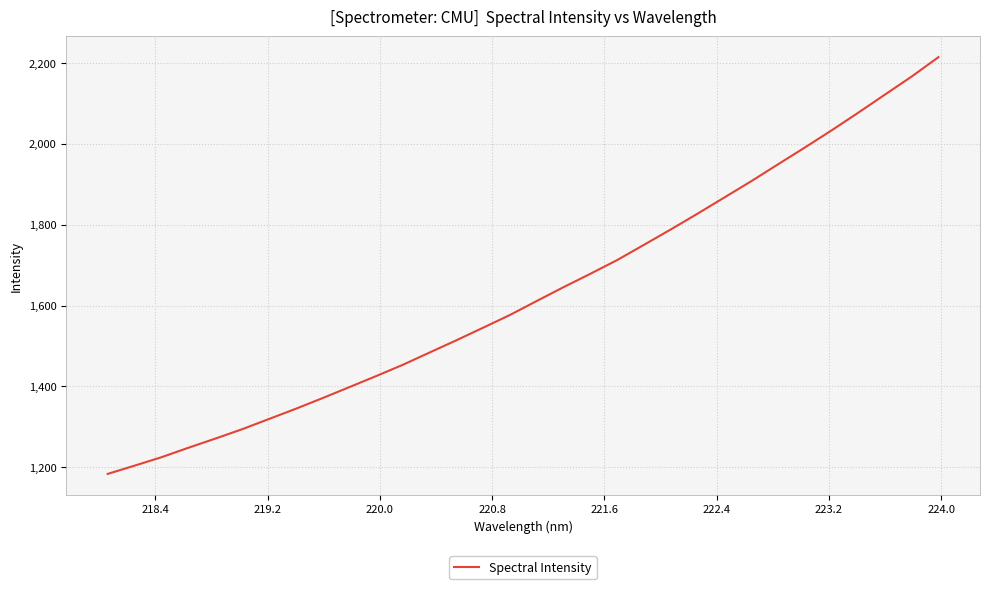

What is the smallest value displayed?

1183.6